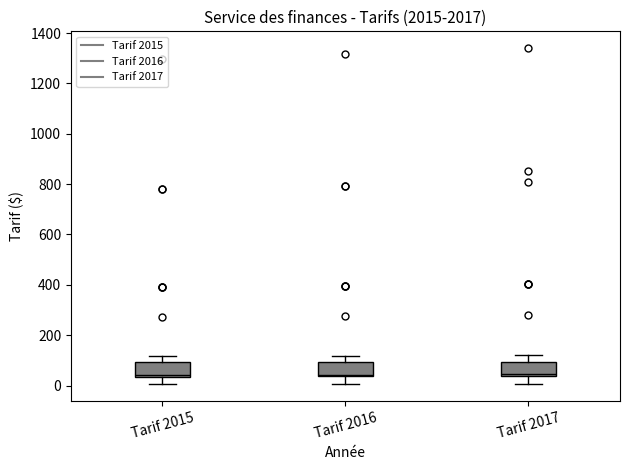

Where is the lower edge of the box for Tarif 2016 on the y-axis? The values are not printed on the chart, so give them approximately, as read against the axis.

40